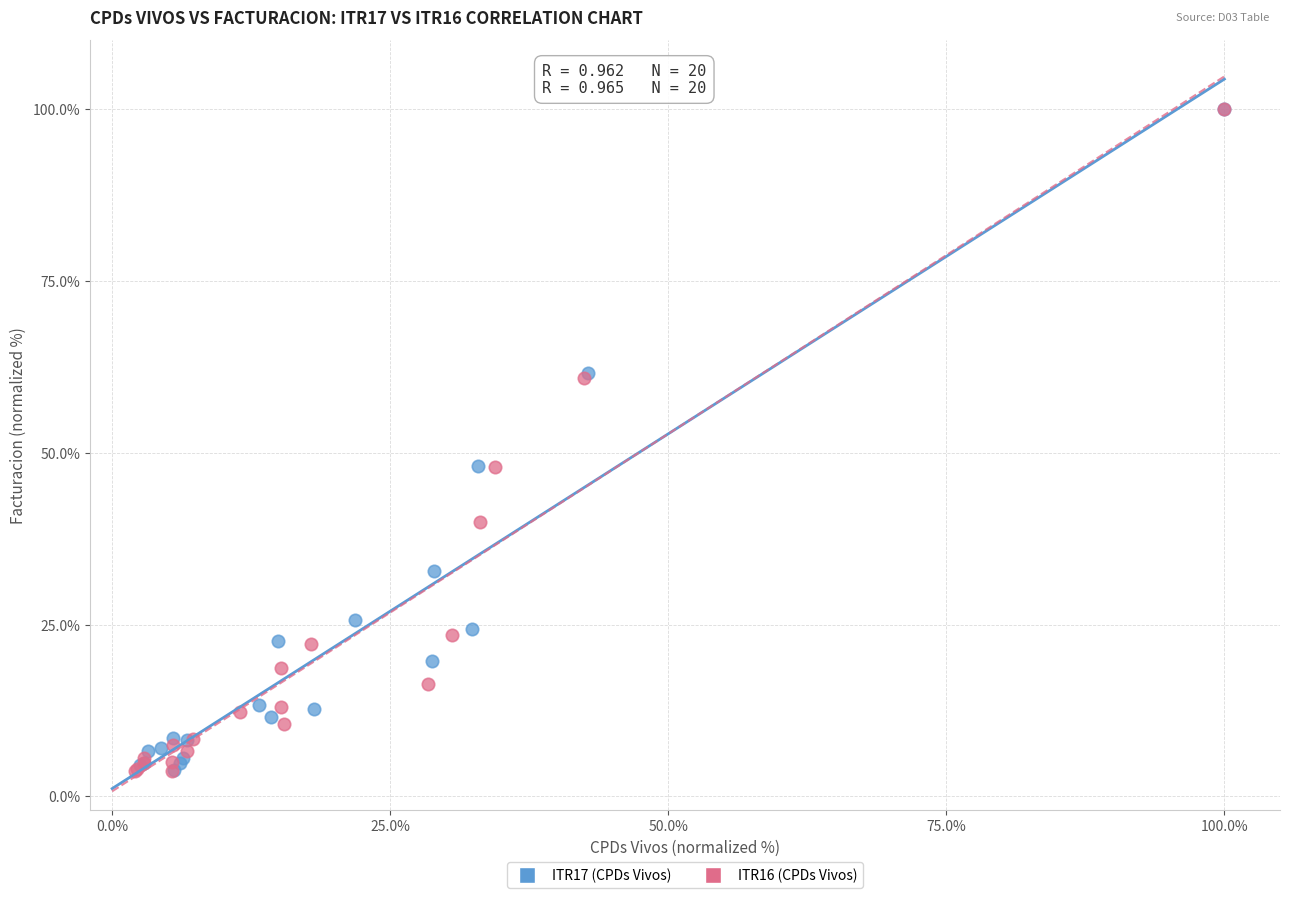

Which series has the widest spread of Y values?

ITR16 (CPDs Vivos)